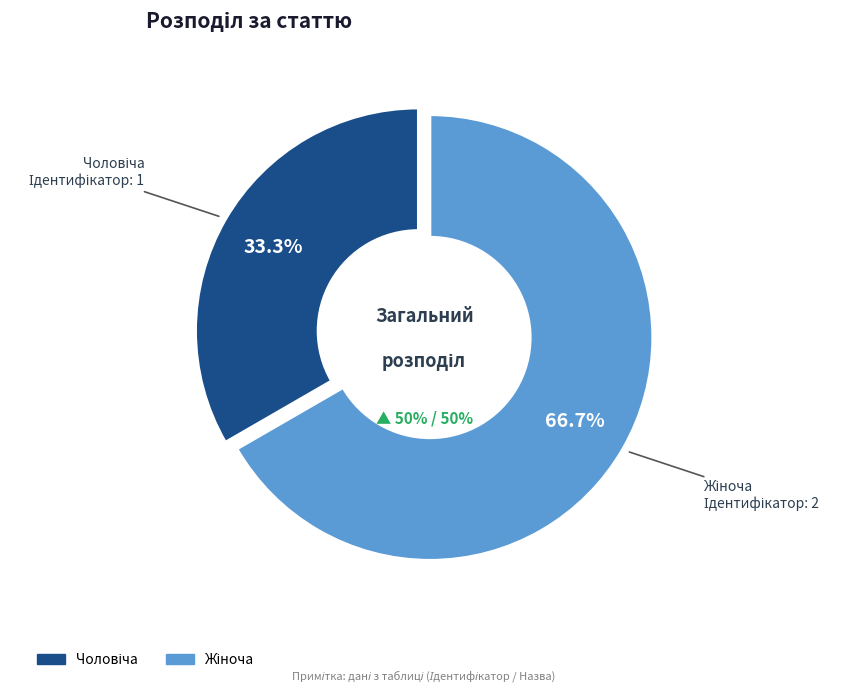

The Чоловіча slice represents 33% of the pie. True or false?

True